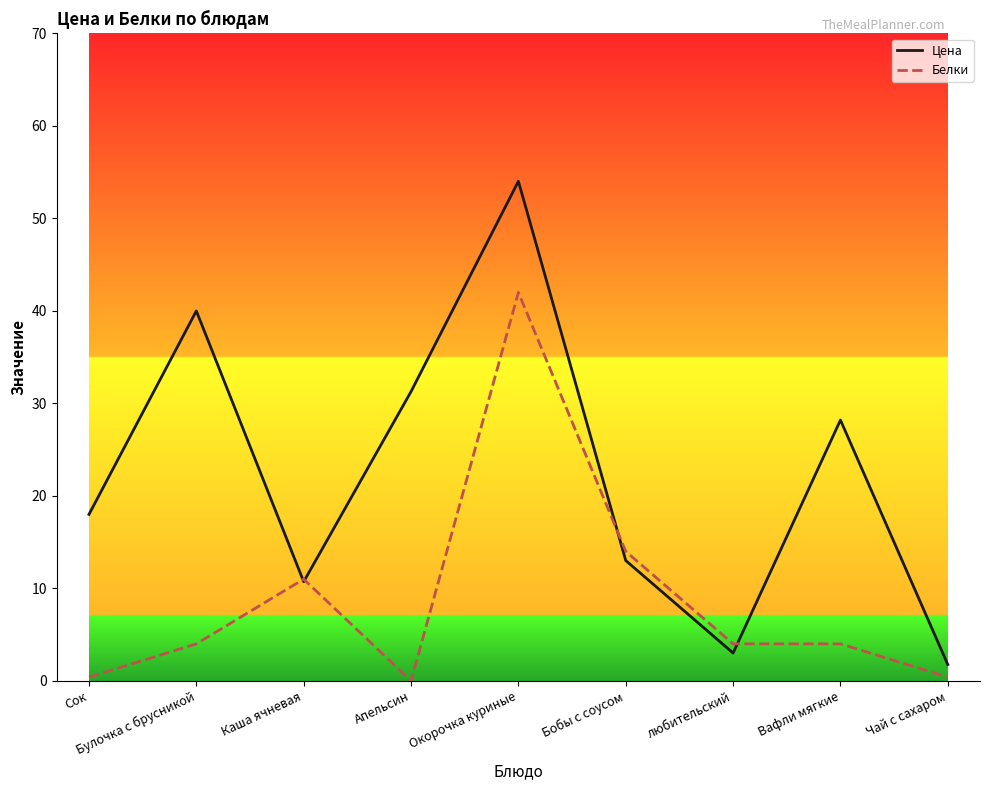

Which series ends up on top after the final intersection of Белки and Цена?

Цена